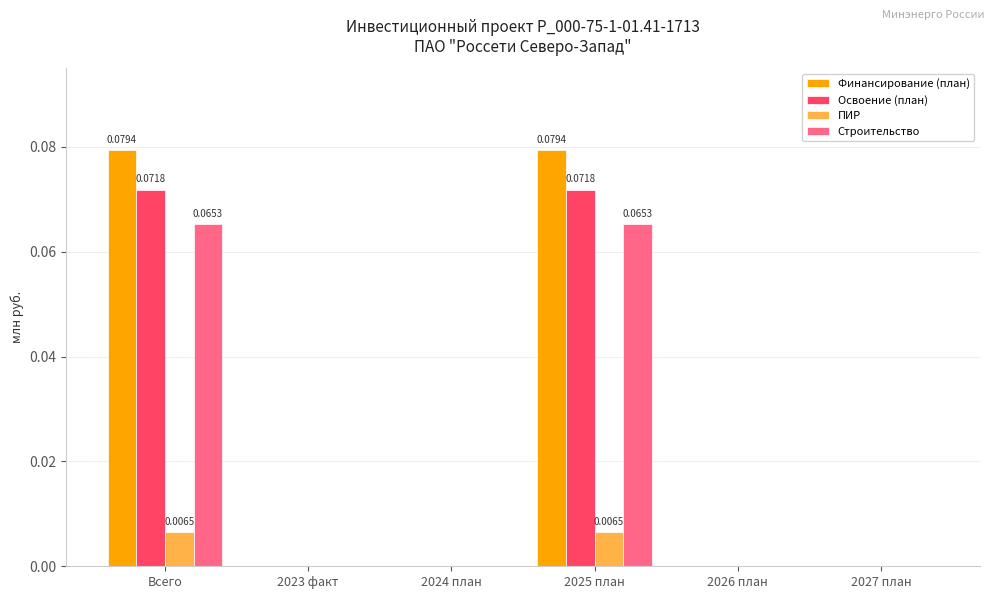

How many groups of bars are there?

6